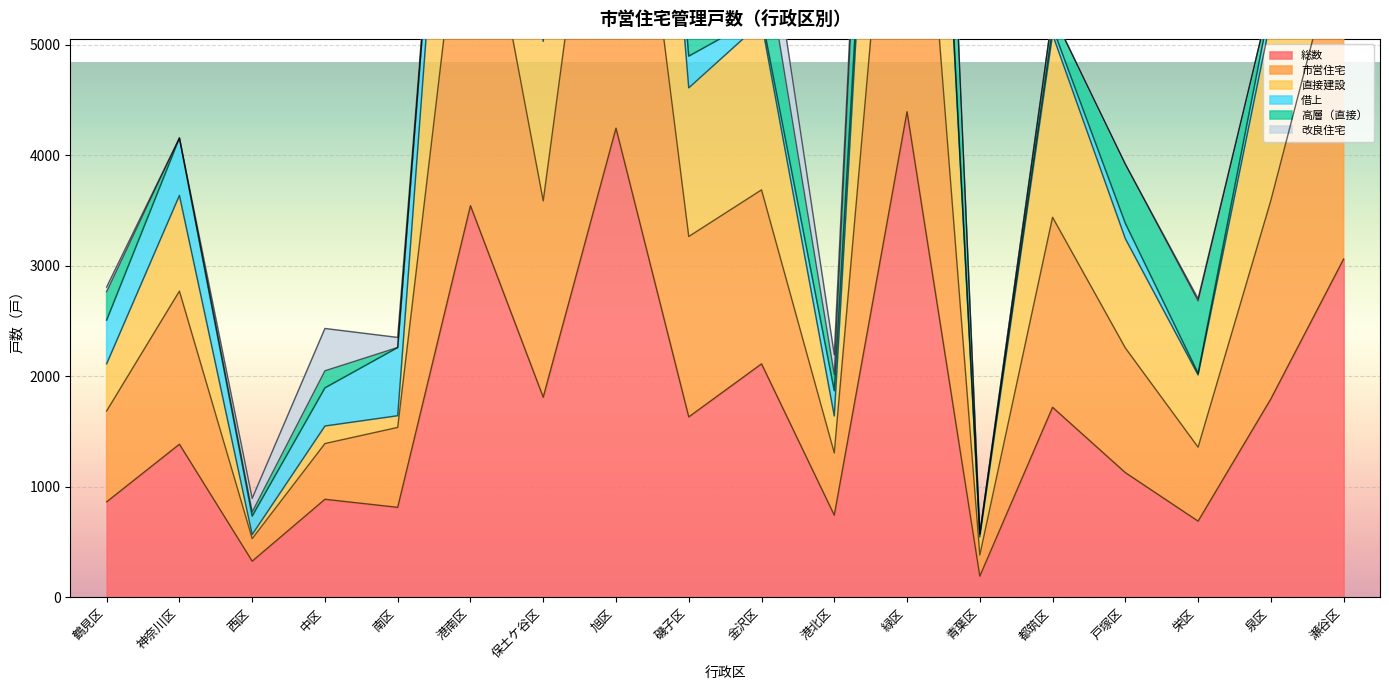

Where does the 総数 series first go above 1632?

港南区